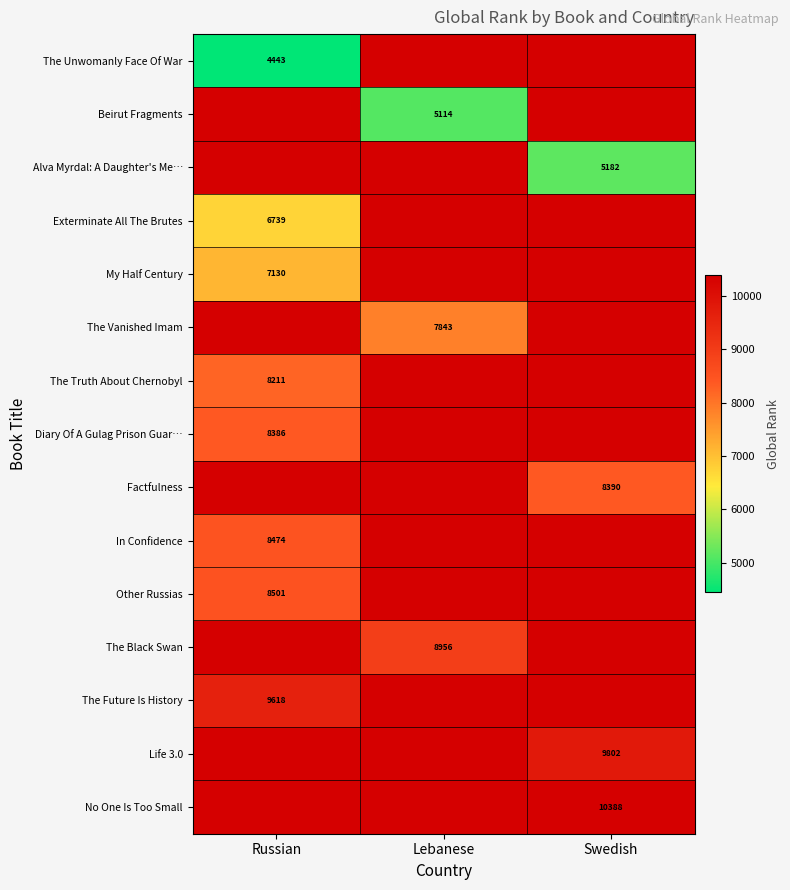

Which category has the lowest value across all series?

Russian